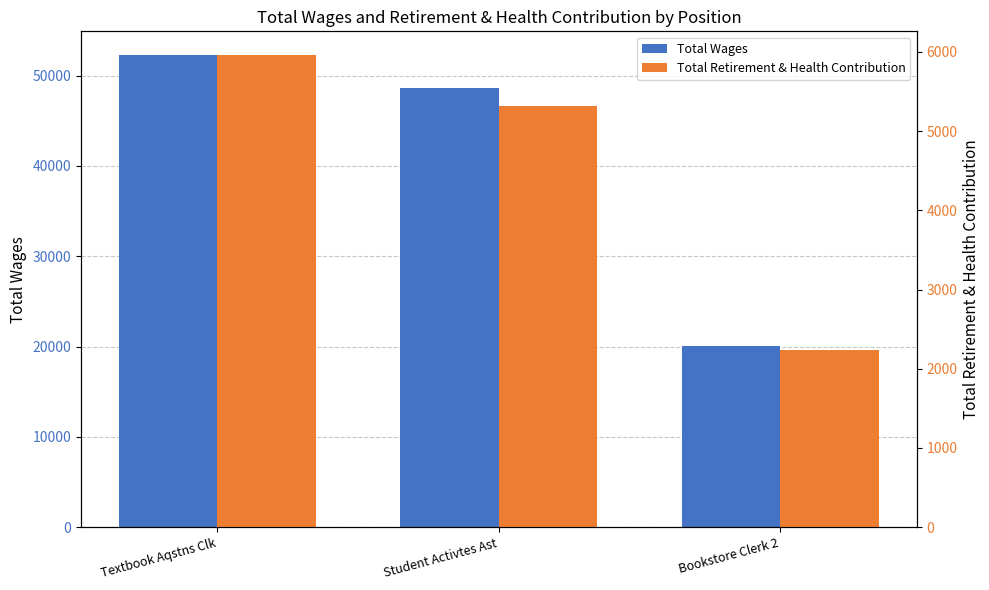

Rank the categories by Total Wages value from lowest to highest.

Bookstore Clerk 2, Student Activtes Ast, Textbook Aqstns Clk